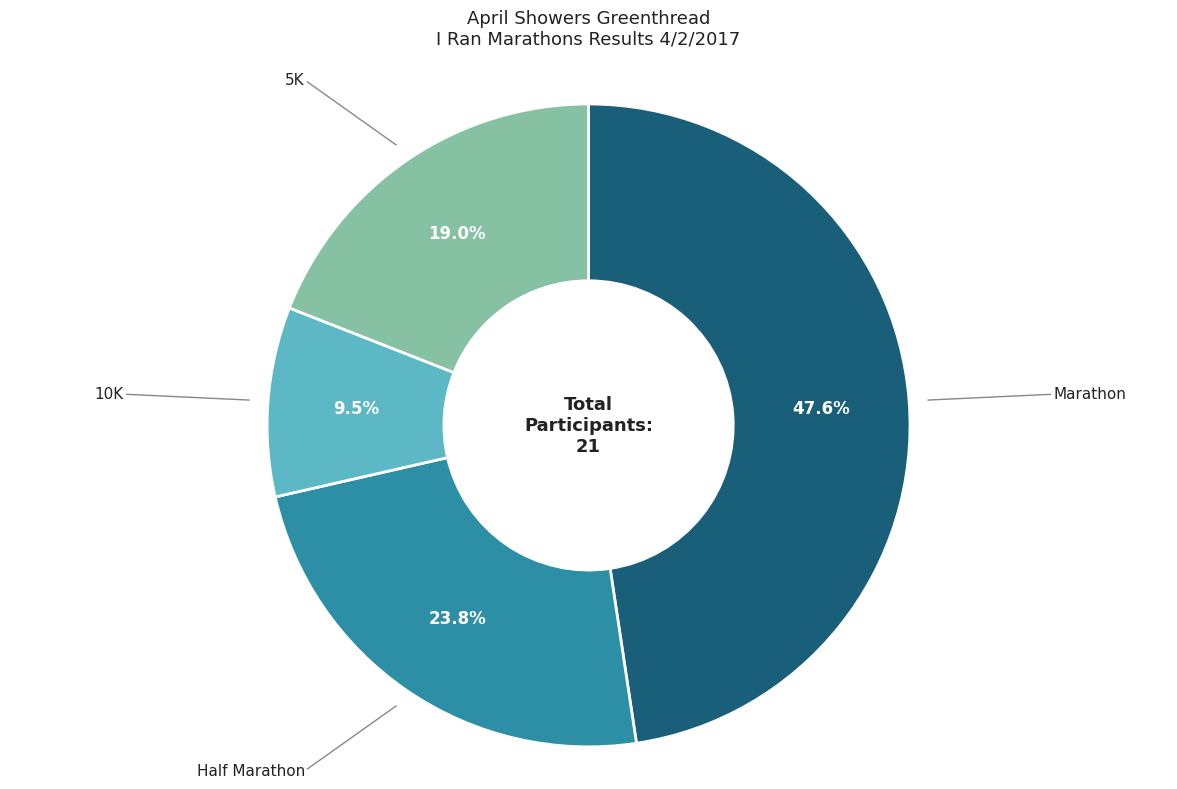

Is there any slice that represents more than half of the pie?

No